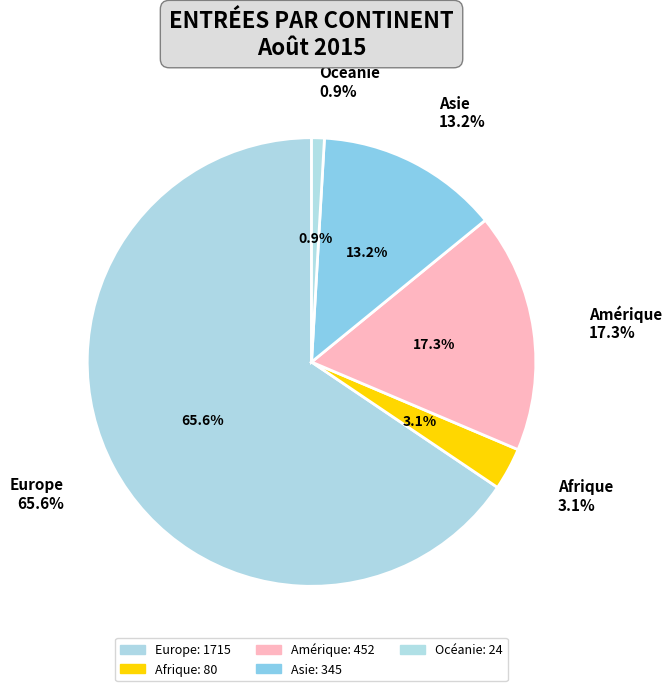

Does Europe represent more than half of the total?

Yes